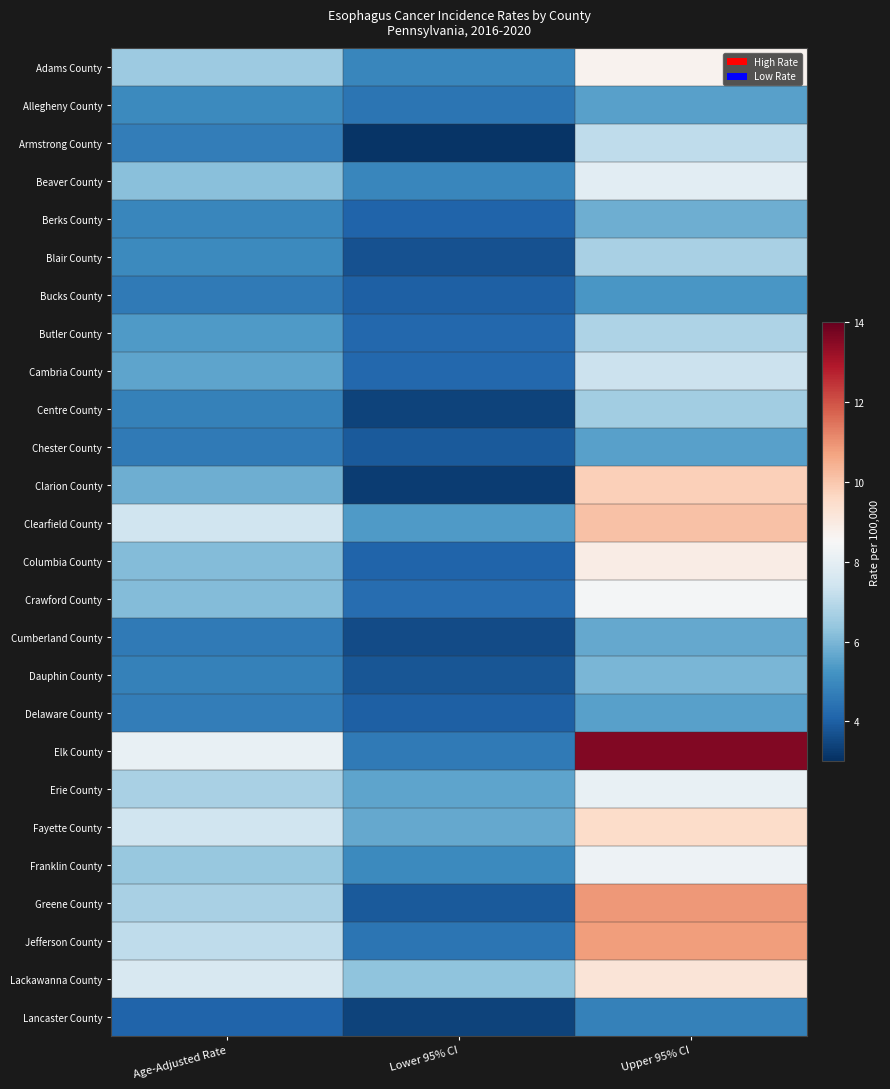

At which category is the sum across all series the highest?

Upper 95% CI